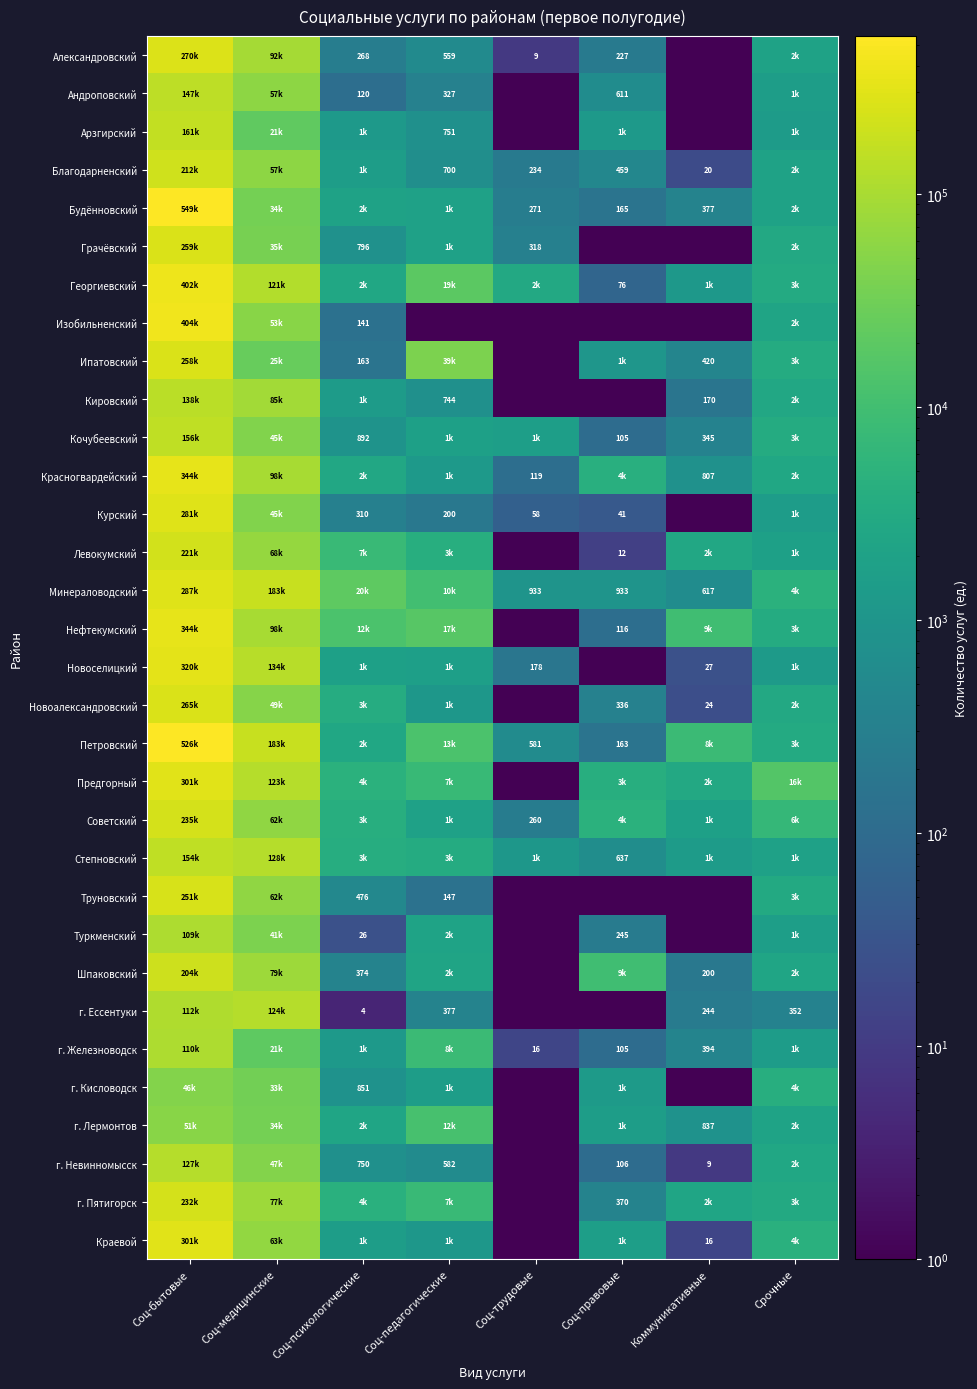

The value of Красногвардейский at Соц-трудовые is 119. True or false?

True